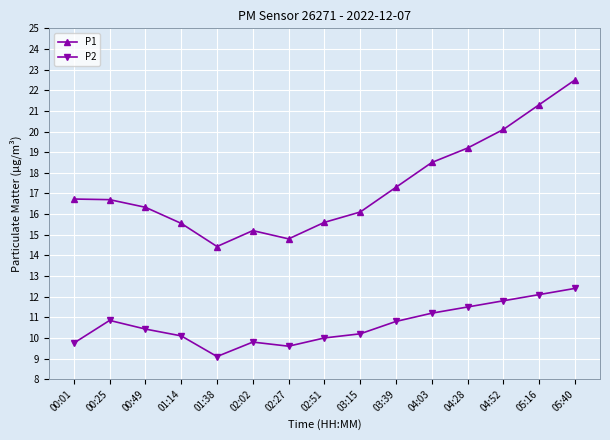

Read the P2 value at 00:49.

10.4